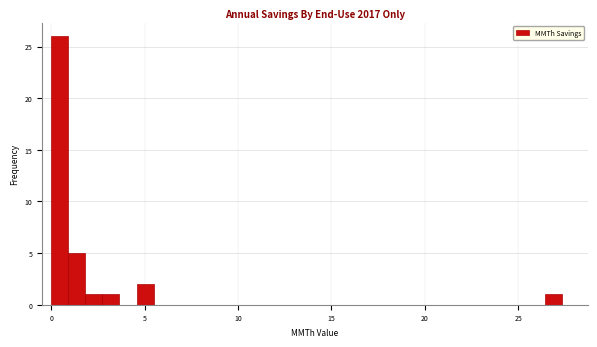

Around what value on the x-axis is the tallest bar? Give the approximate position of its centre, as read against the axis.

0.5